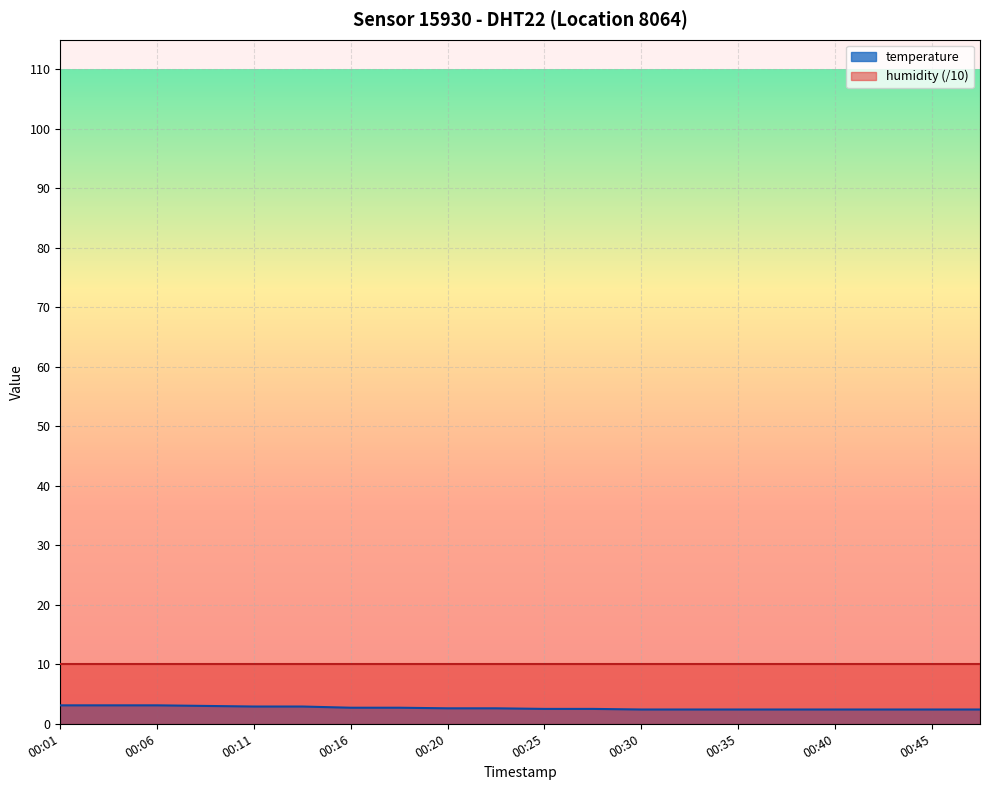

Reading right to left, extract all data points from this chart.

2.4	2.4	2.4	2.4	2.4	2.4	2.4	2.4	2.5	2.5	2.6	2.6	2.7	2.7	2.9	2.9	3.0	3.1	3.1	3.1